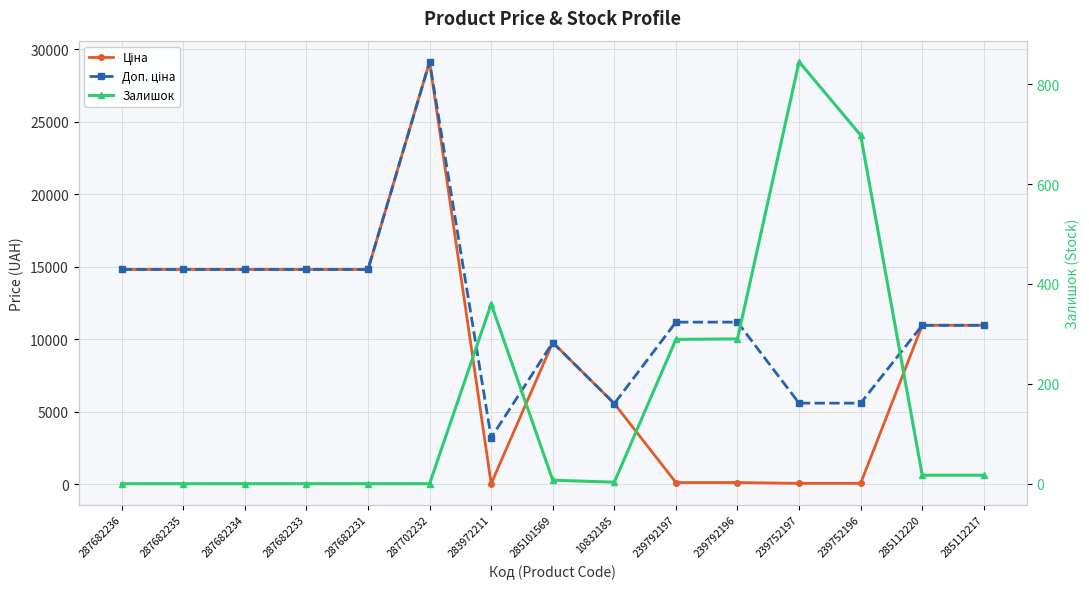

What is the label of the 9th point from the left?

10832185